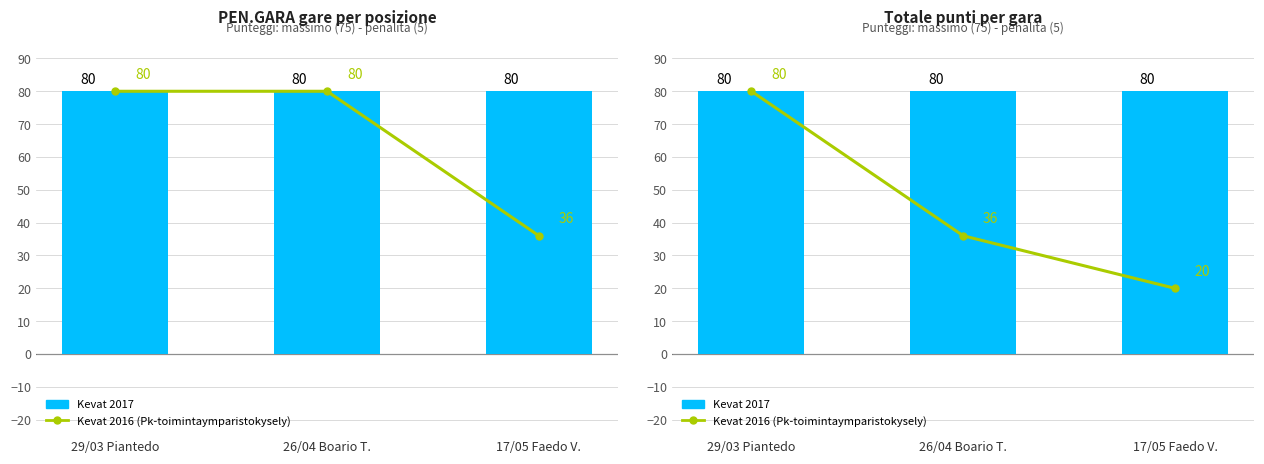

Between 26/04 Boario T. and 17/05 Faedo V., which series saw the biggest shift?

Kevat 2016 (Pk-toimintaymparistokysely)